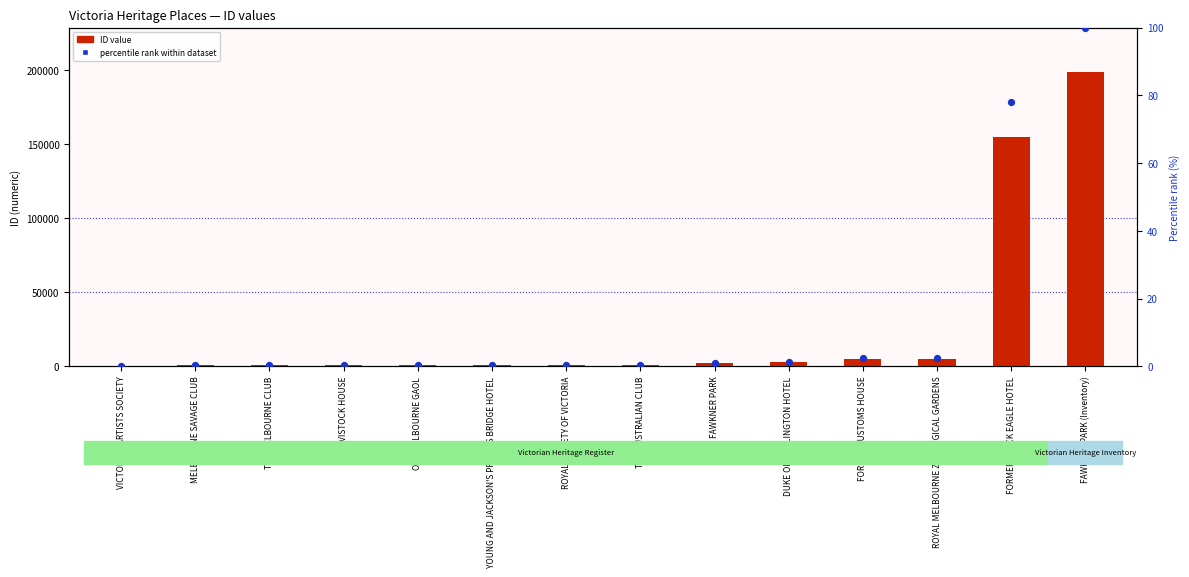

At how many categories does at least one series exceed 53890?

2